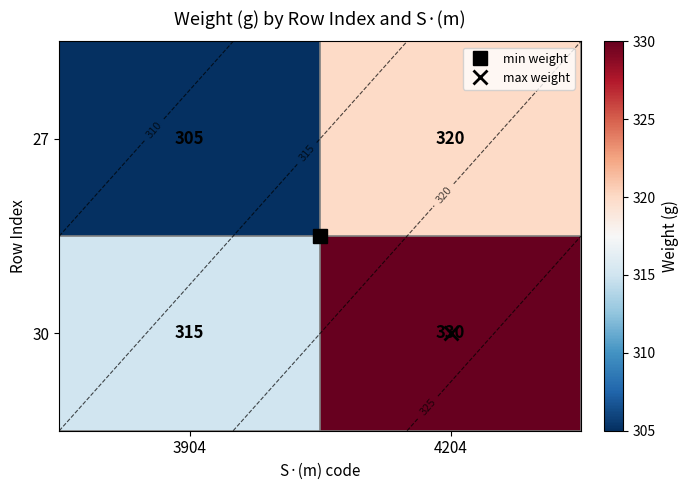

Is it true that 27 equals 305 at 3904?

True